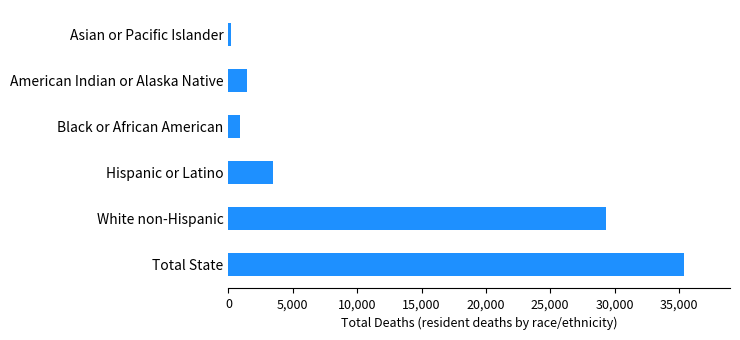

Which has a higher value, Asian or Pacific Islander or Hispanic or Latino?

Hispanic or Latino